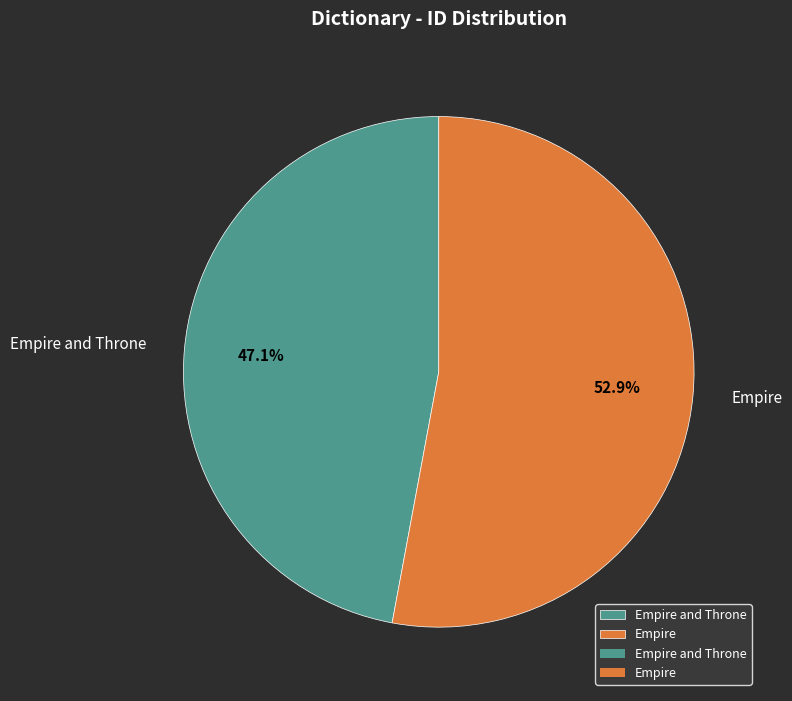

What percentage is the Empire slice, to the nearest percent?

53%